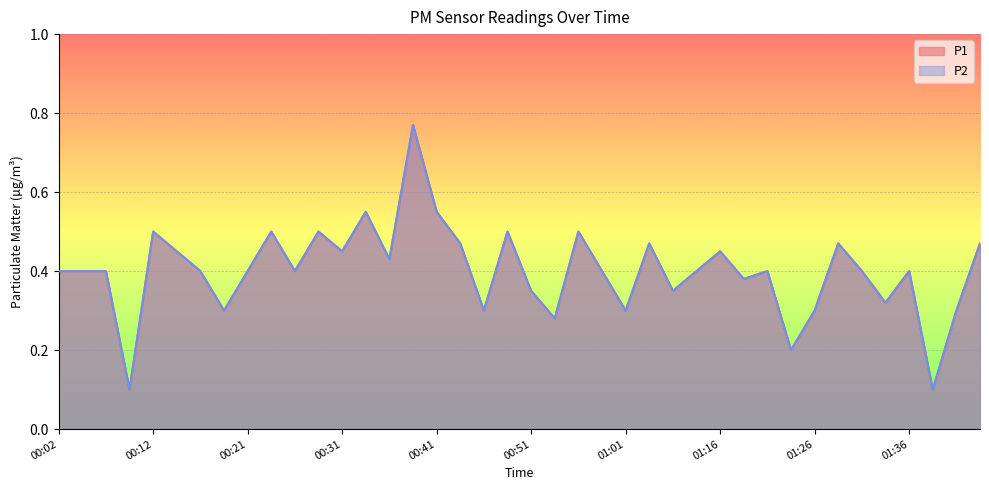

Reading left to right, transcribe all the data shown in this chart.

P1: 0.4	0.4	0.4	0.1	0.5	0.5	0.4	0.3	0.4	0.5	0.4	0.5	0.5	0.6	0.4	0.8	0.6	0.5	0.3	0.5	0.3	0.3	0.5	0.4	0.3	0.5	0.3	0.4	0.5	0.4	0.4	0.2	0.3	0.5	0.4	0.3	0.4	0.1	0.3	0.5
P2: 0.4	0.4	0.4	0.1	0.5	0.5	0.4	0.3	0.4	0.5	0.4	0.5	0.5	0.6	0.4	0.8	0.6	0.5	0.3	0.5	0.3	0.3	0.5	0.4	0.3	0.5	0.3	0.4	0.5	0.4	0.4	0.2	0.3	0.5	0.4	0.3	0.4	0.1	0.3	0.5